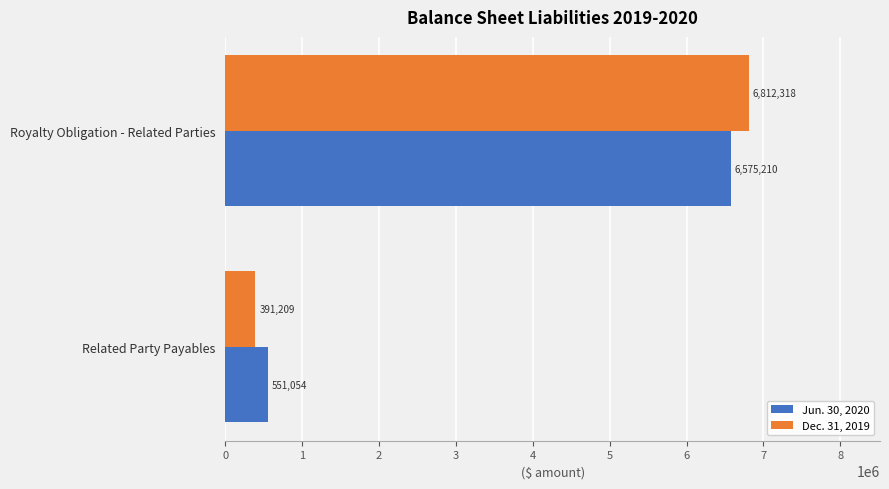

What is the difference between the maximum and minimum values in the Jun. 30, 2020 series?

6024156